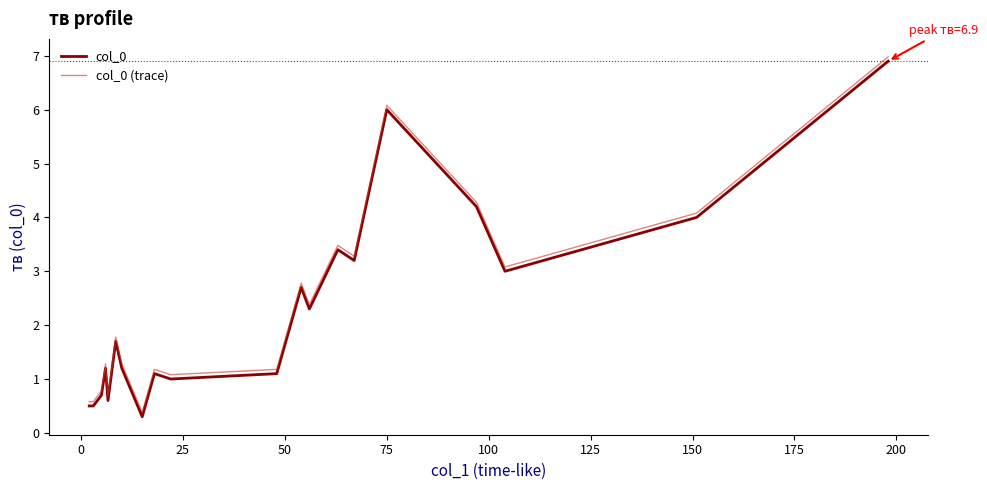

True or false: col_0 and col_0 (trace) intersect in this chart.

False